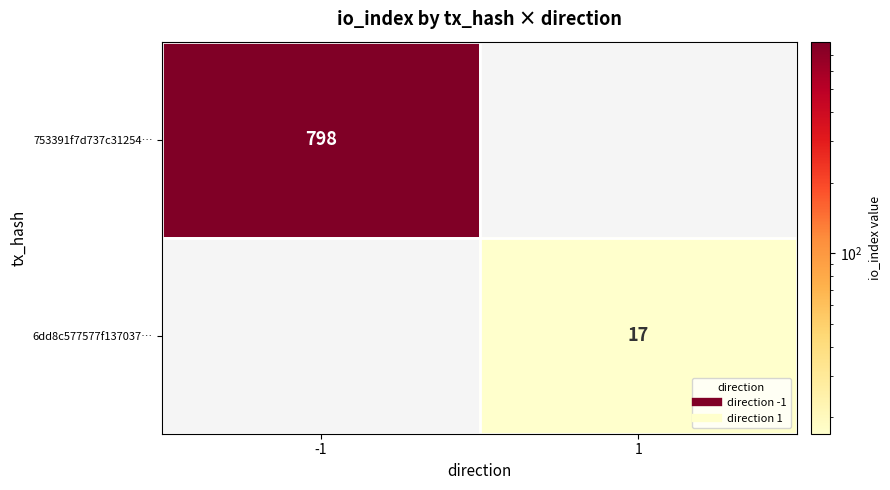

Which has a higher value, 1 or -1?

-1